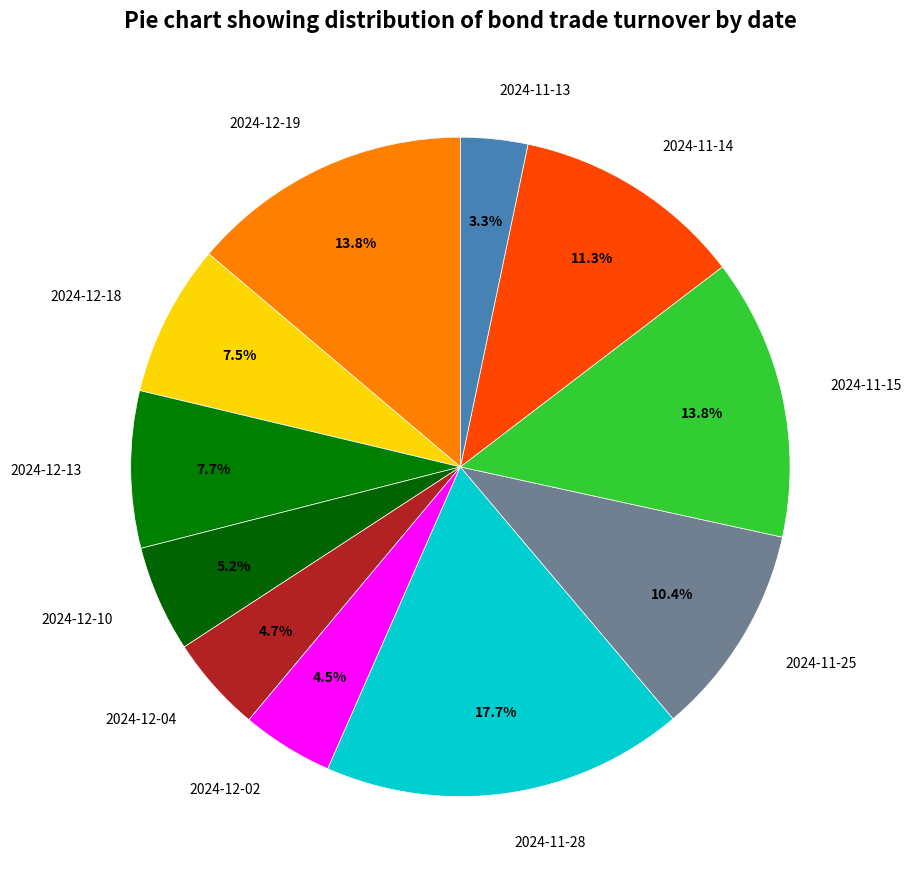

To the nearest percent, what percentage of the pie is 2024-11-28?

18%